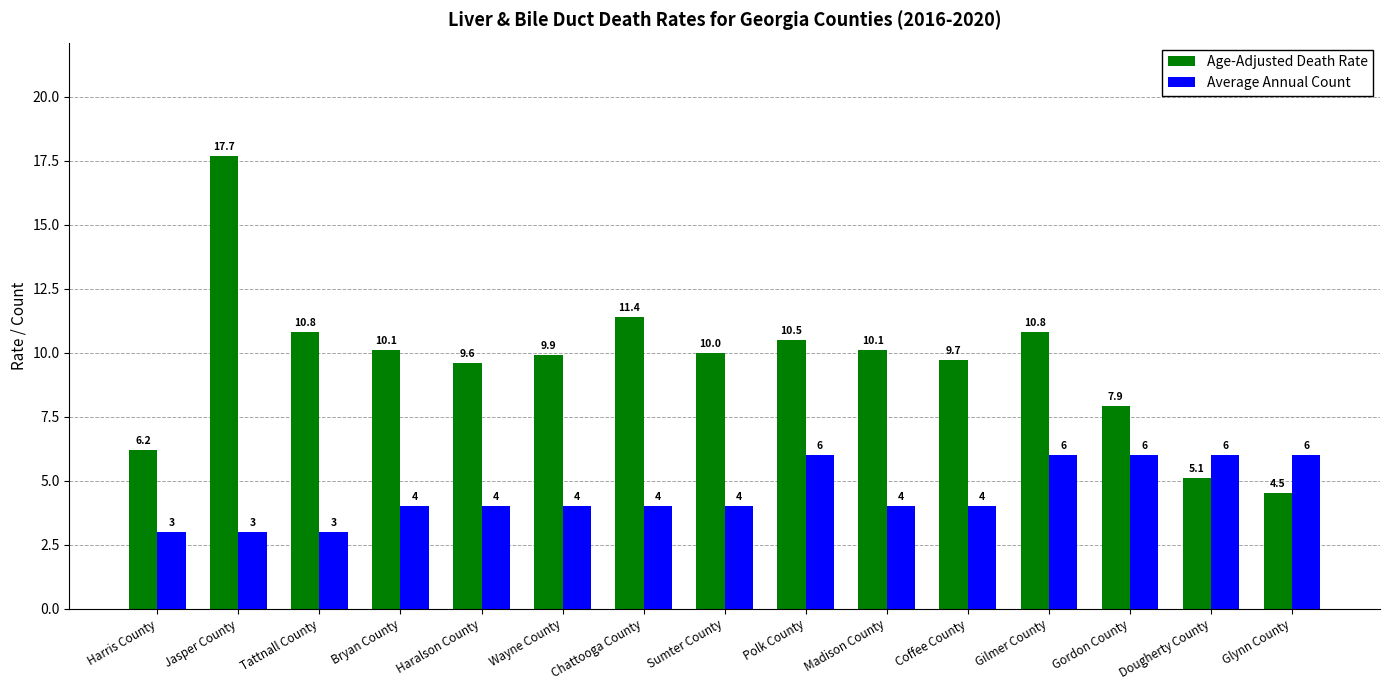

What is the difference between the maximum and minimum values in the Average Annual Count series?

3.0